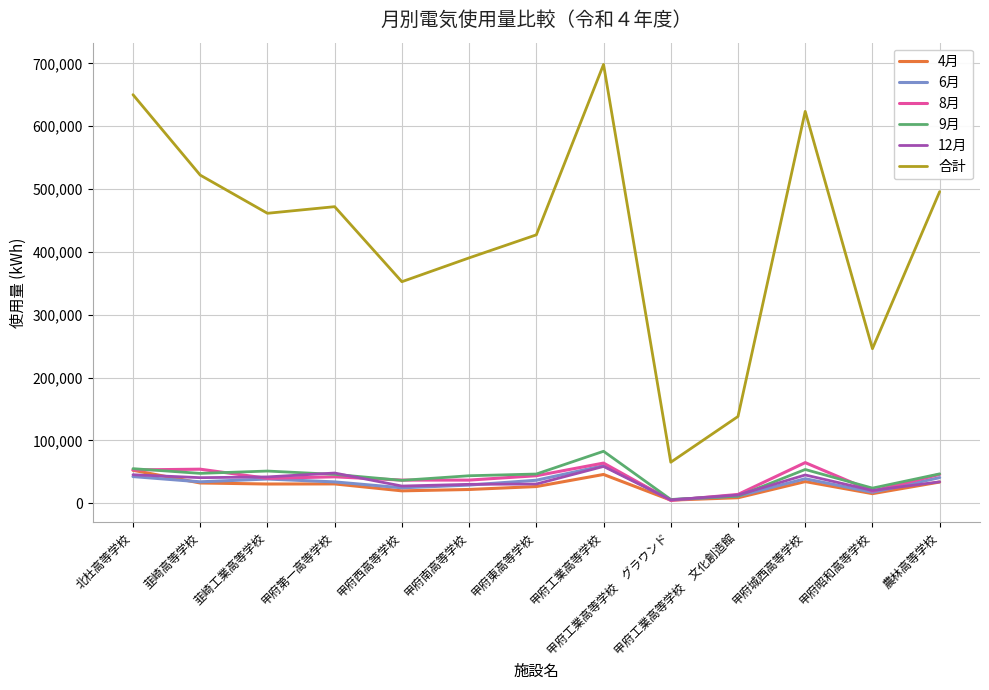

What is the difference between the highest and lowest values at 甲府第一高等学校?

441076